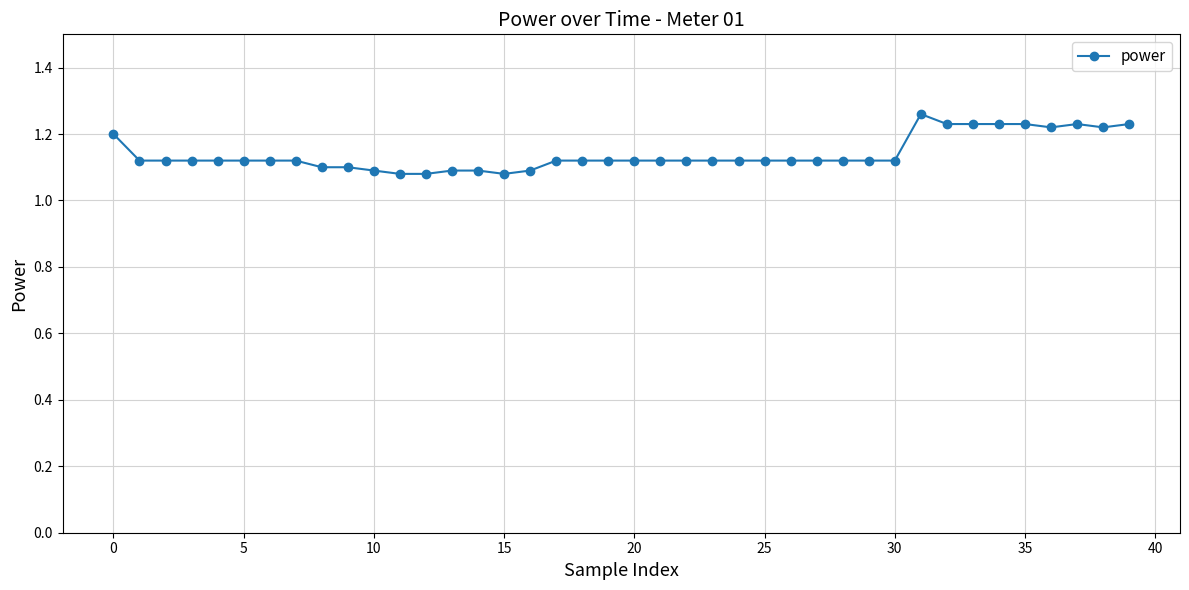

True or false: there are more than 1 points higher than both neighbors.

True